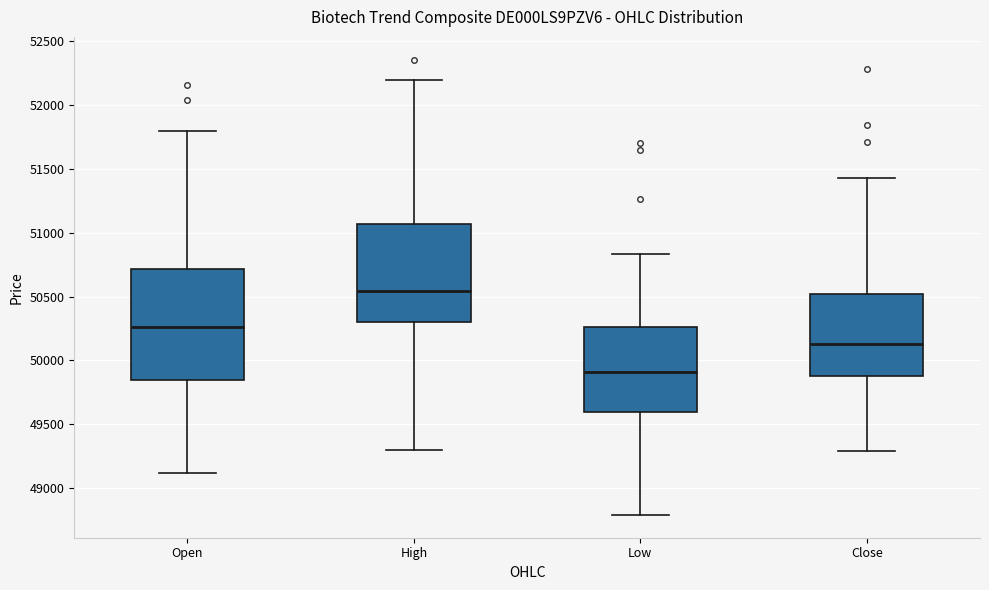

Reading left to right, transcribe this box plot: for each box, give where its median line is, the range the box spans, and where its two whiskers end, as read against the y-axis. The values are not printed on the chart, so give them approximately, as read against the axis.

Open: median 50250, box 49850 to 50700, whiskers 49100 to 51800
High: median 50550, box 50300 to 51050, whiskers 49300 to 52200
Low: median 49900, box 49600 to 50250, whiskers 48800 to 50850
Close: median 50150, box 49850 to 50500, whiskers 49300 to 51450